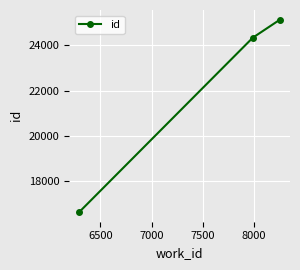

What is the value of the 3rd point from the left?

25127